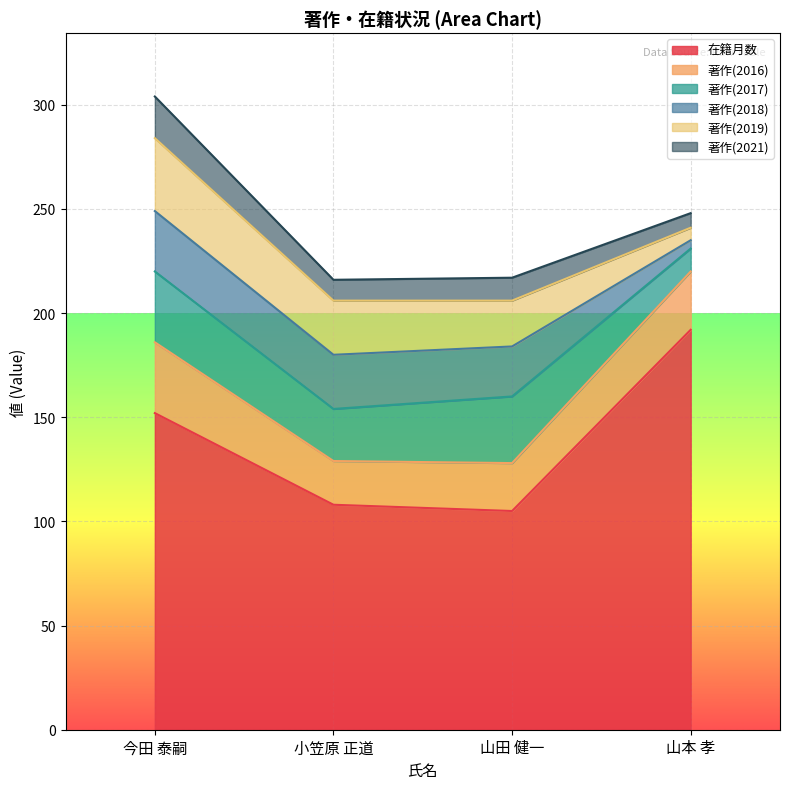

What is the label of the 2nd point from the left?

小笠原 正道